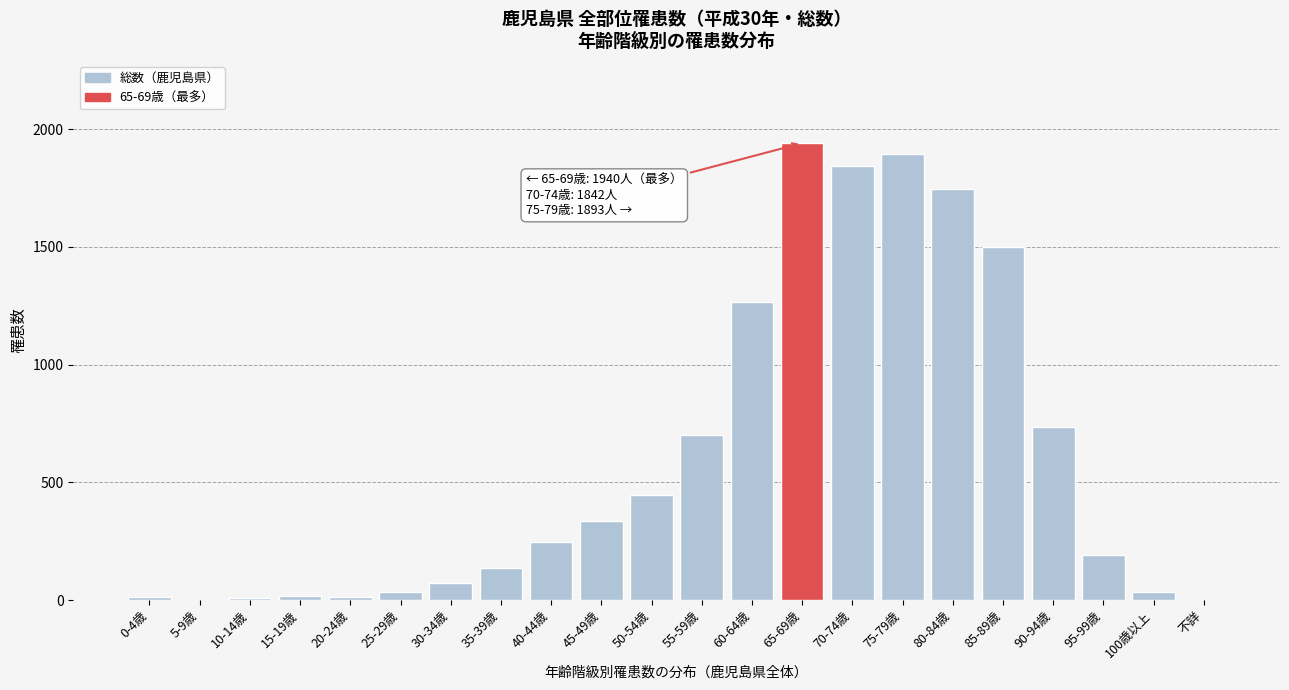

The chart shows a value of 1064 at 70-74歳. True or false?

False